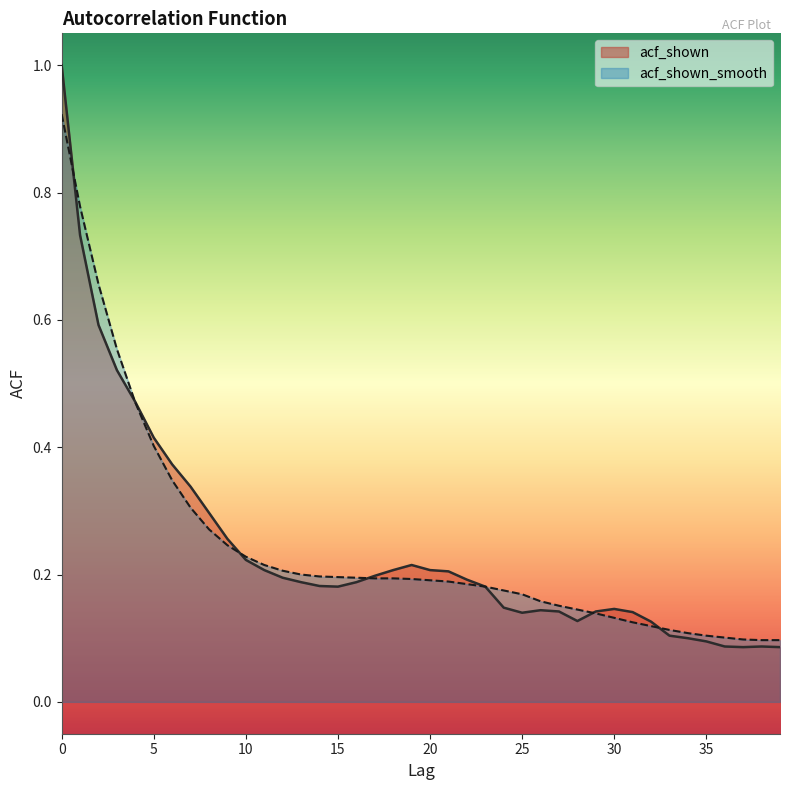

Count the number of data series in this chart.

2